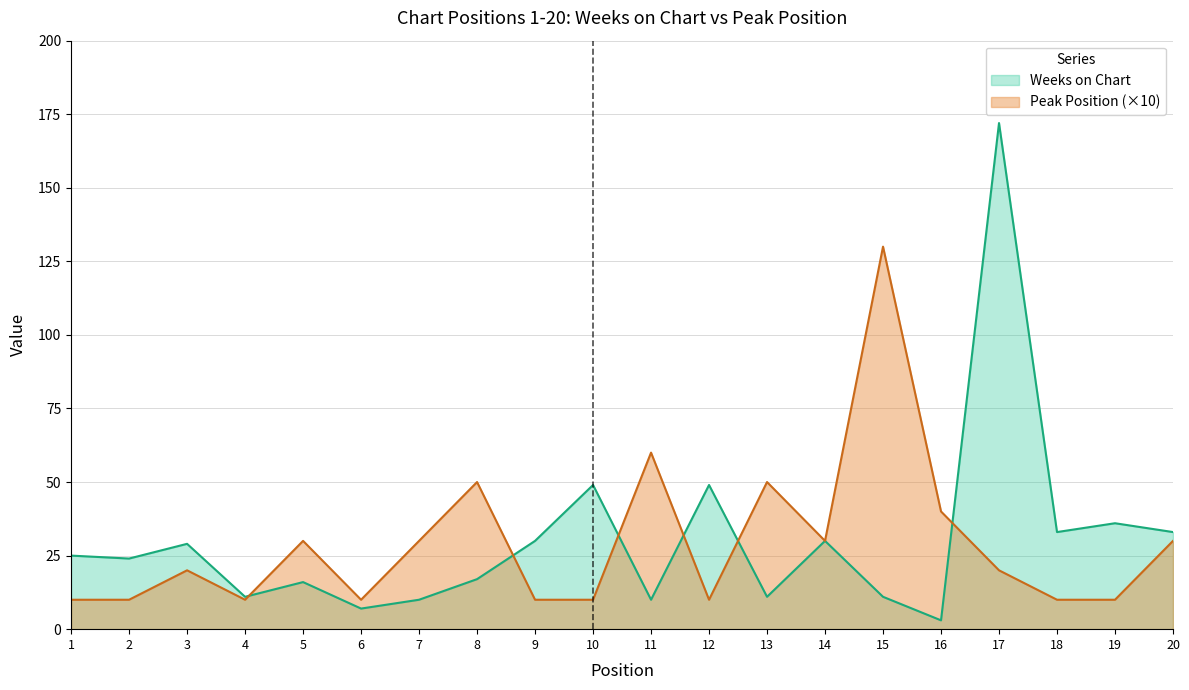

Reading left to right, extract all data points from this chart.

Weeks on Chart: 1=25	2=24	3=29	4=11	5=16	6=7	7=10	8=17	9=30	10=49	11=10	12=49	13=11	14=30	15=11	16=3	17=172	18=33	19=36	20=33
Peak Position: 1=10	2=10	3=20	4=10	5=30	6=10	7=30	8=50	9=10	10=10	11=60	12=10	13=50	14=30	15=130	16=40	17=20	18=10	19=10	20=30